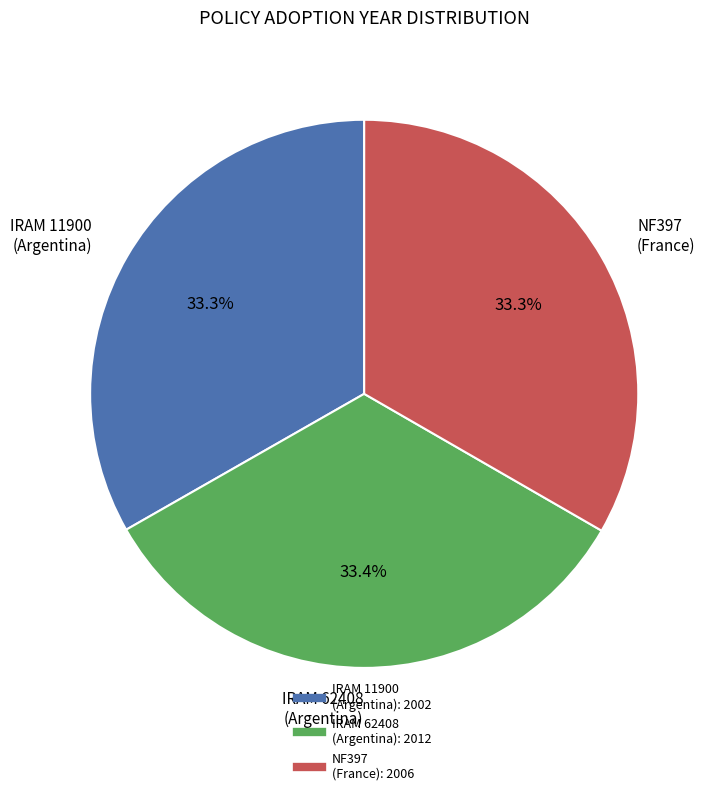

Is there a majority slice in this chart?

No